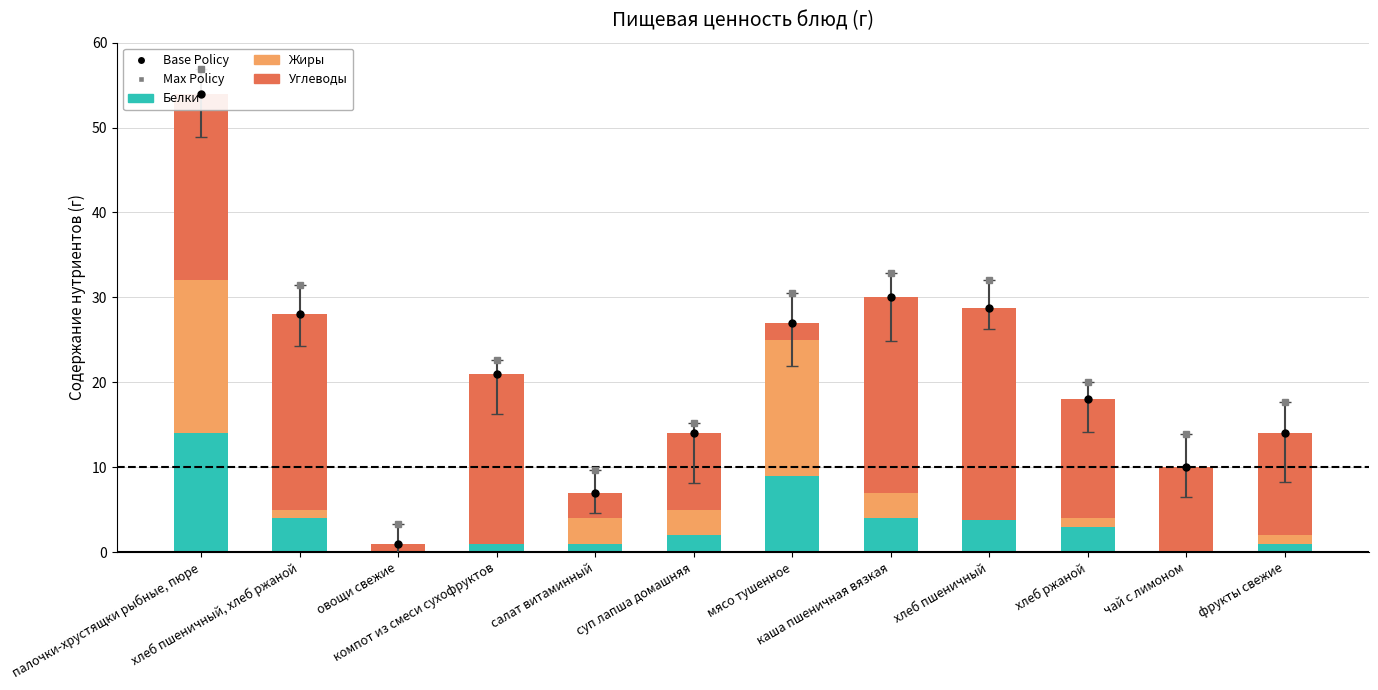

List the labels in order of Base Policy value, largest first.

палочки-хрустящки рыбные, пюре, каша пшеничная вязкая, хлеб пшеничный, хлеб пшеничный, хлеб ржаной, мясо тушенное, компот из смеси сухофруктов, хлеб ржаной, суп лапша домашняя, фрукты свежие, чай с лимоном, салат витаминный, овощи свежие